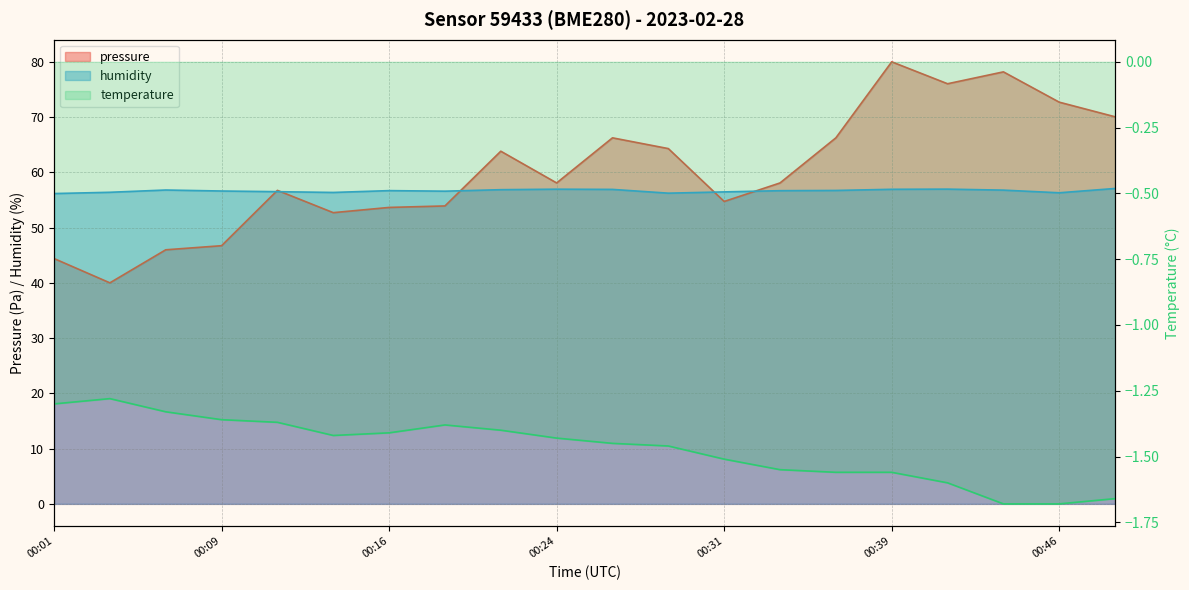

What are all the series names shown in the legend?

pressure, humidity, temperature